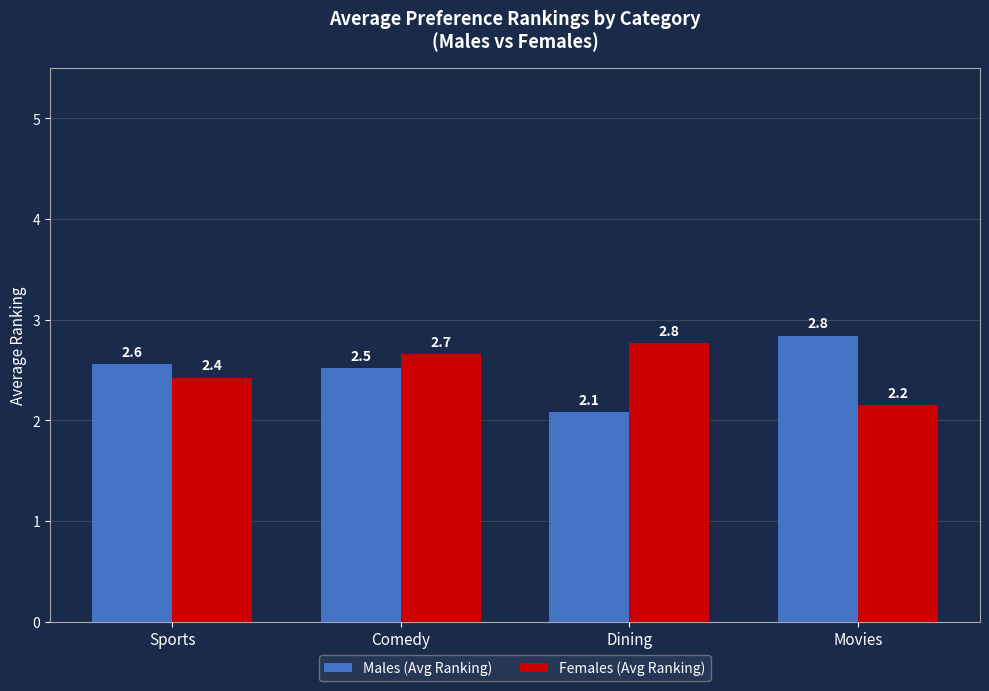

At which category is the sum across all series the highest?

Comedy